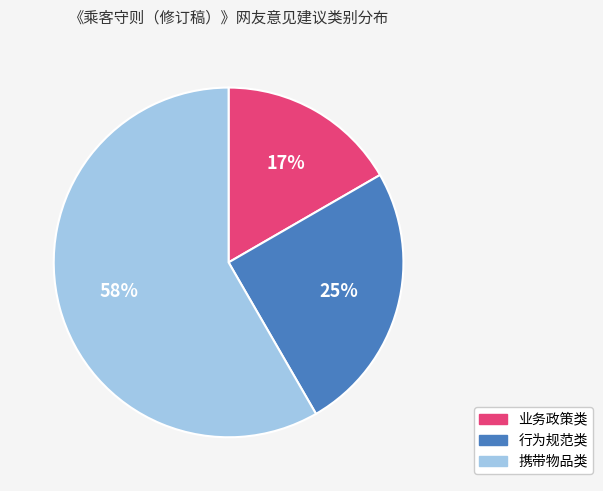

How many slices are in this pie chart?

3